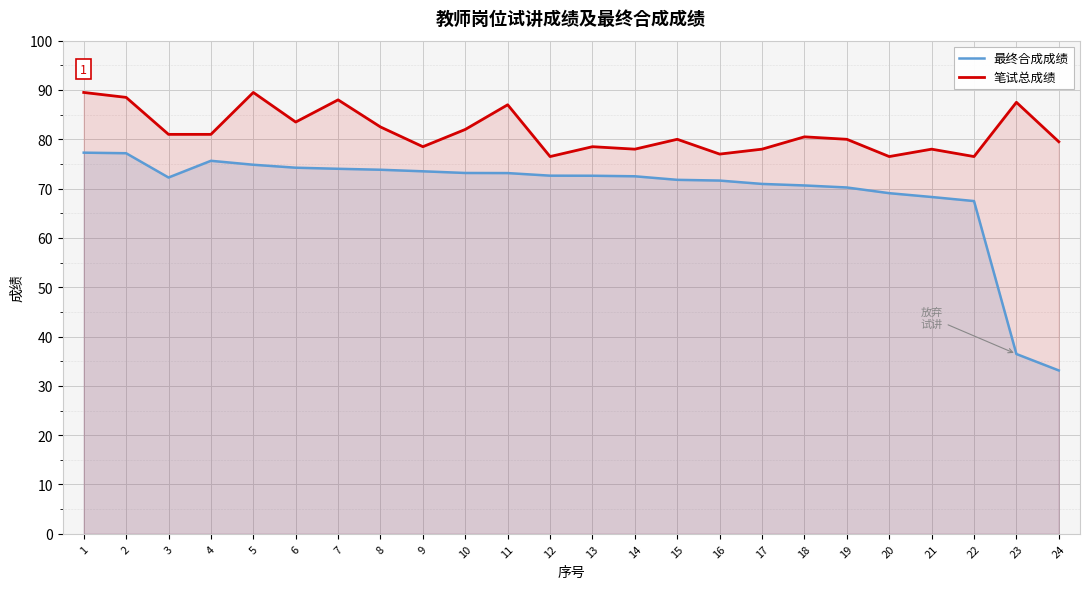

Between 14 and 13, which is larger?

13